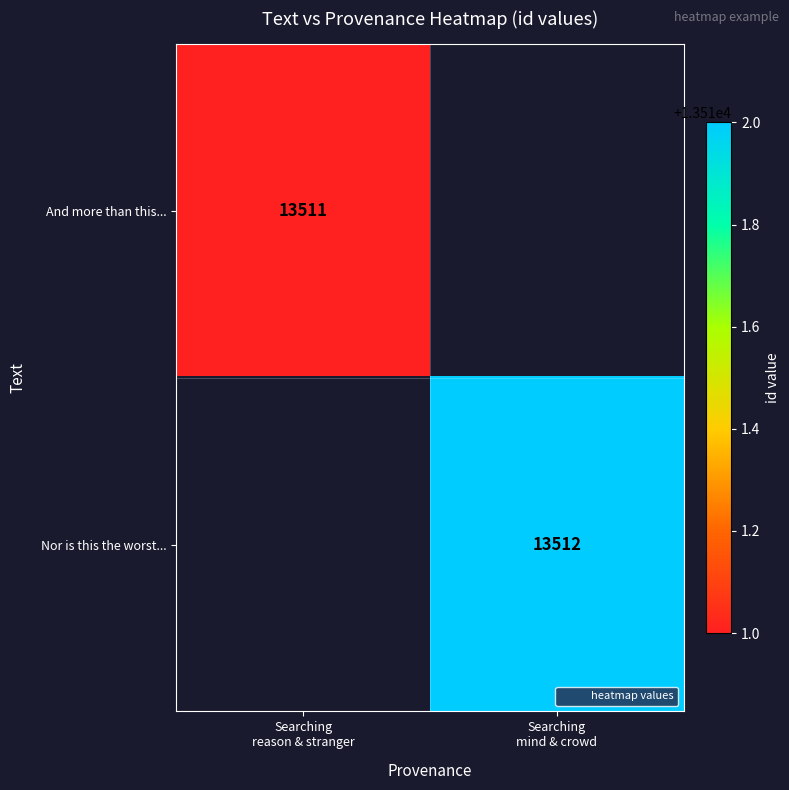

At how many categories does at least one series exceed 13511?

1